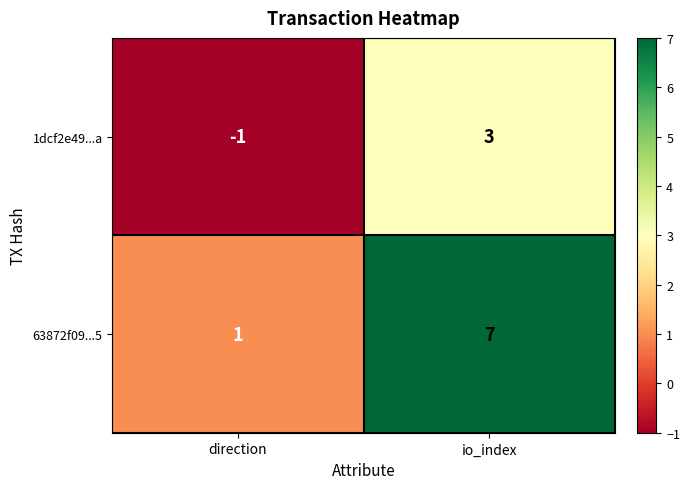

List the series in order of their peak value, highest first.

63872f09...5, 1dcf2e49...a